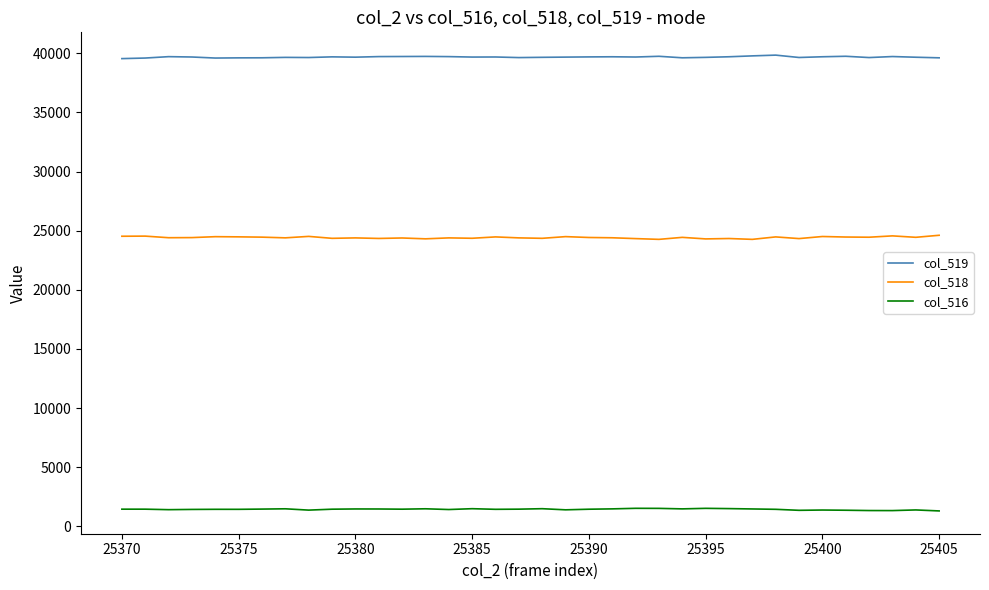

True or false: col_516 and col_519 cross at least once.

False